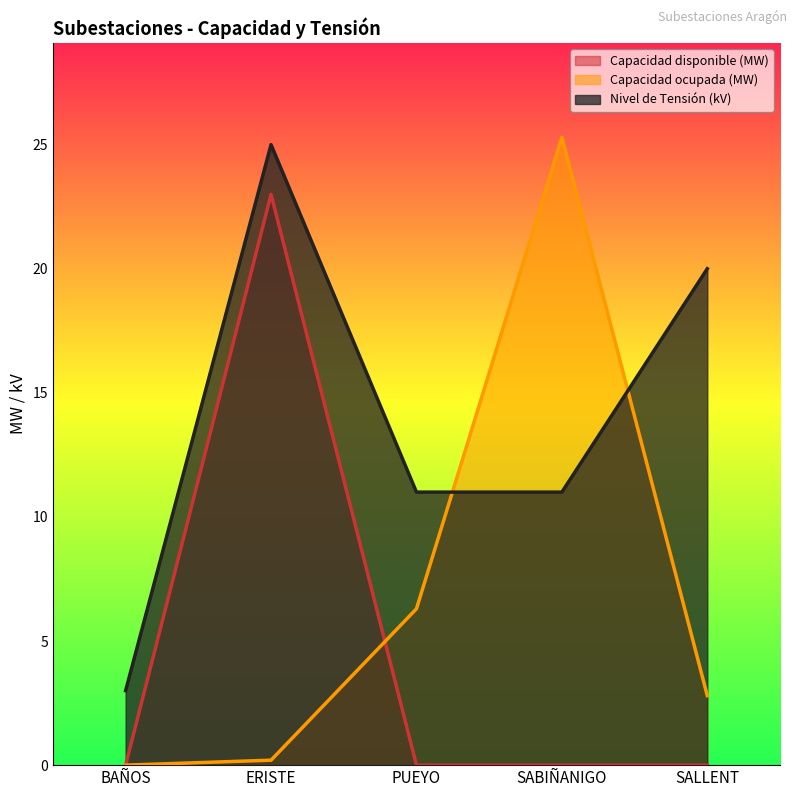

What is the sum of the Nivel de Tensión (kV) values at BAÑOS and PUEYO?

14.0